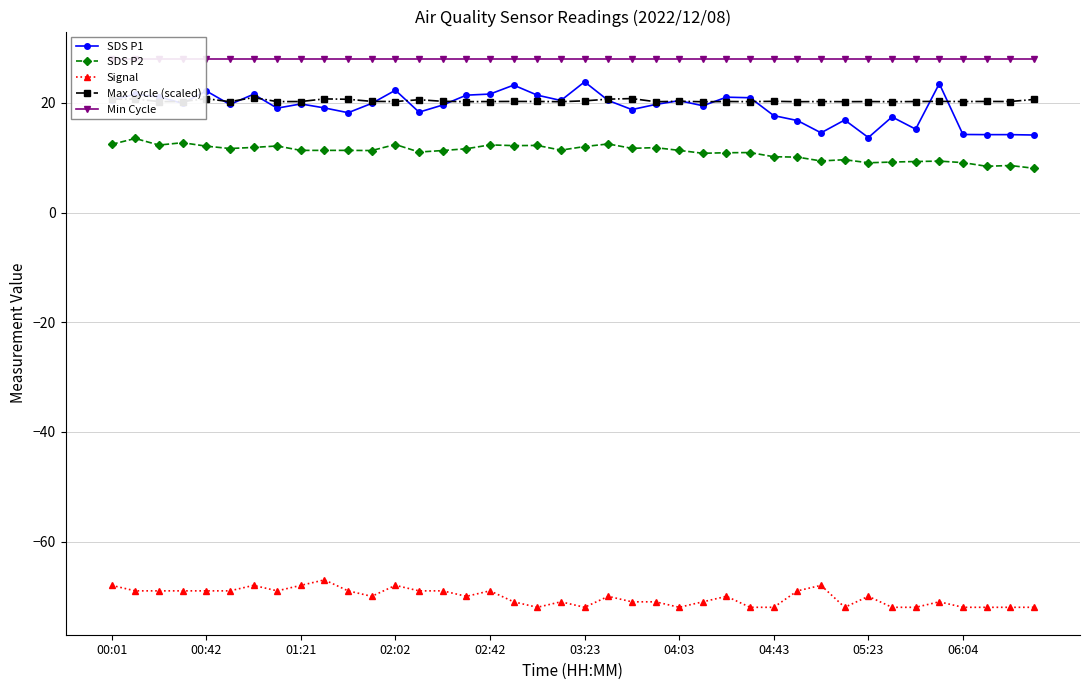

What is the spread (max minus min) of values at 30?

96.0